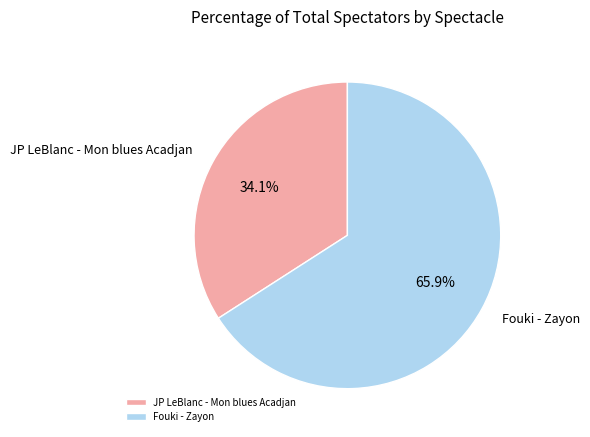

Is it true that JP LeBlanc - Mon blues Acadjan is 34% of the pie?

True